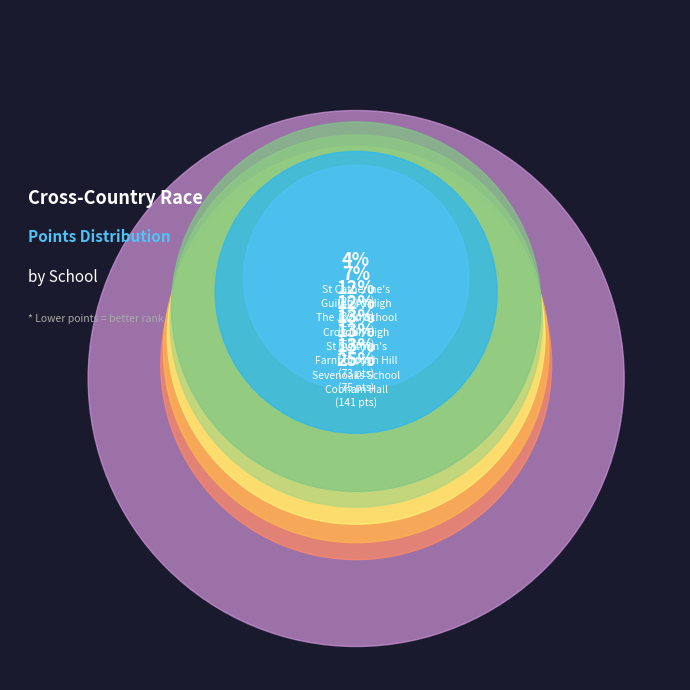

Approximately how many times larger is the value at Guildford High compared to The Judd School?

0.6